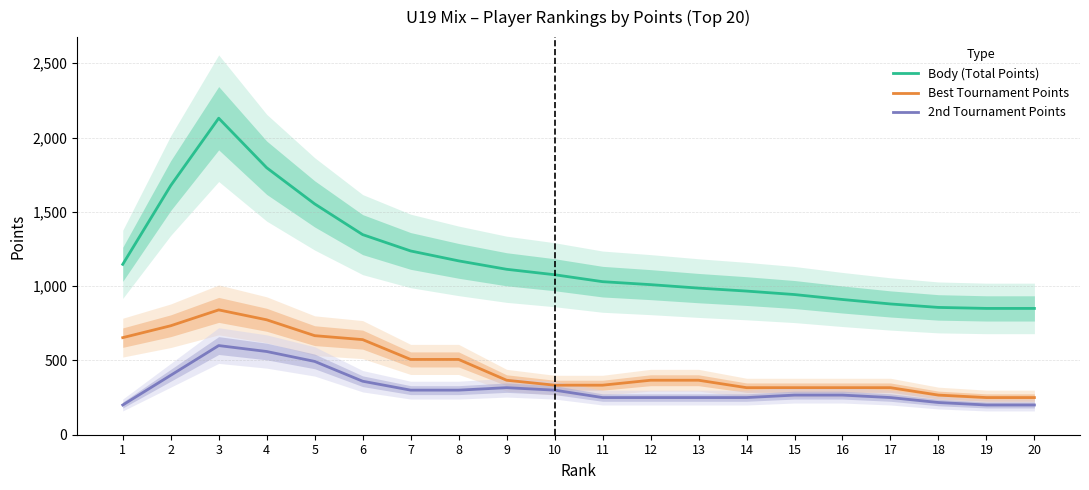

True or false: Best Tournament Points has more than 0 interior local peaks.

True